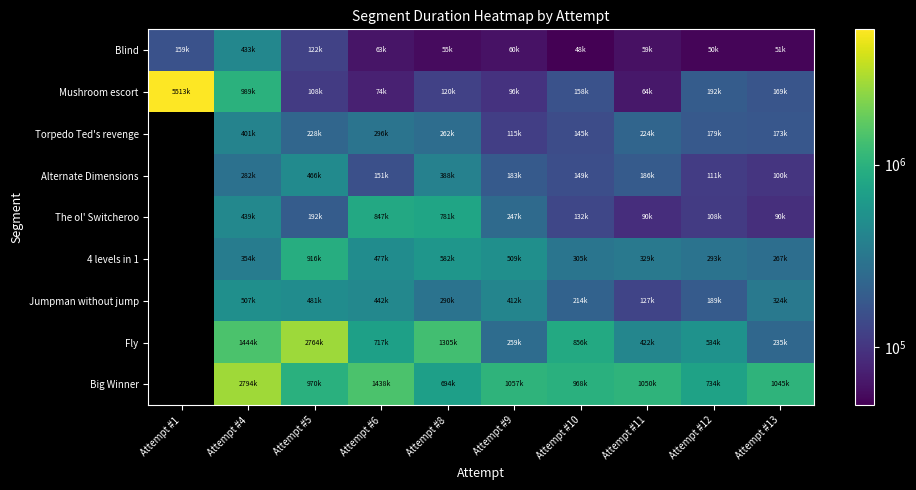

Is it true that Torpedo Ted's revenge equals 145490.0 at Attempt #10?

True